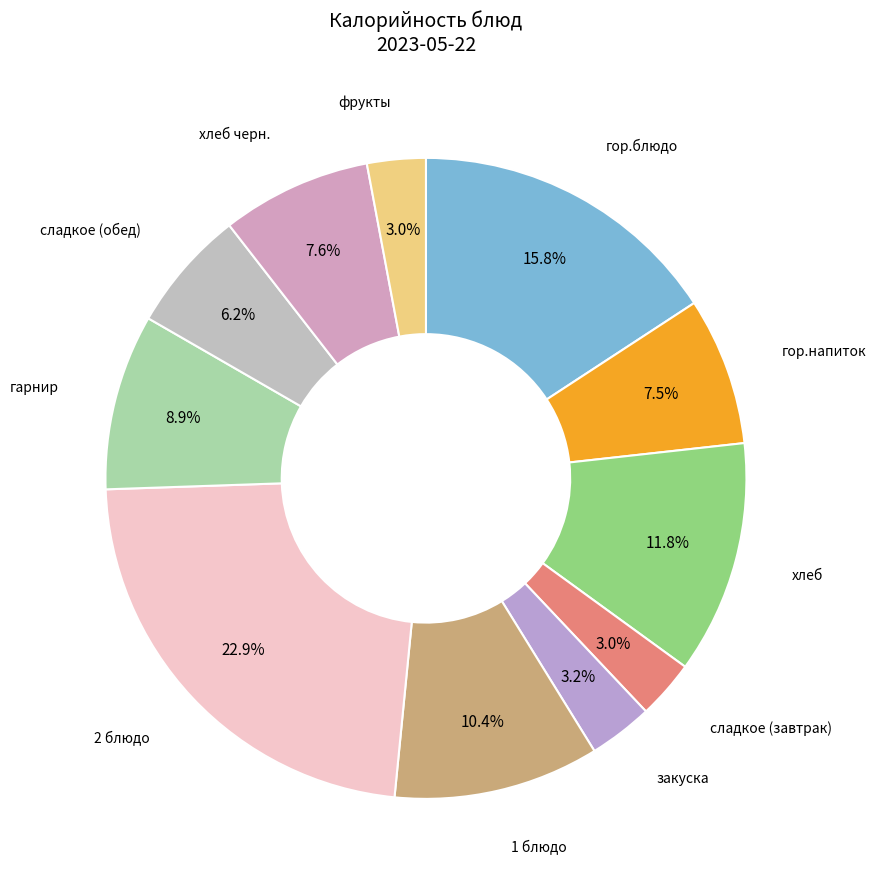

What portion of the pie excludes фрукты?

97.0%